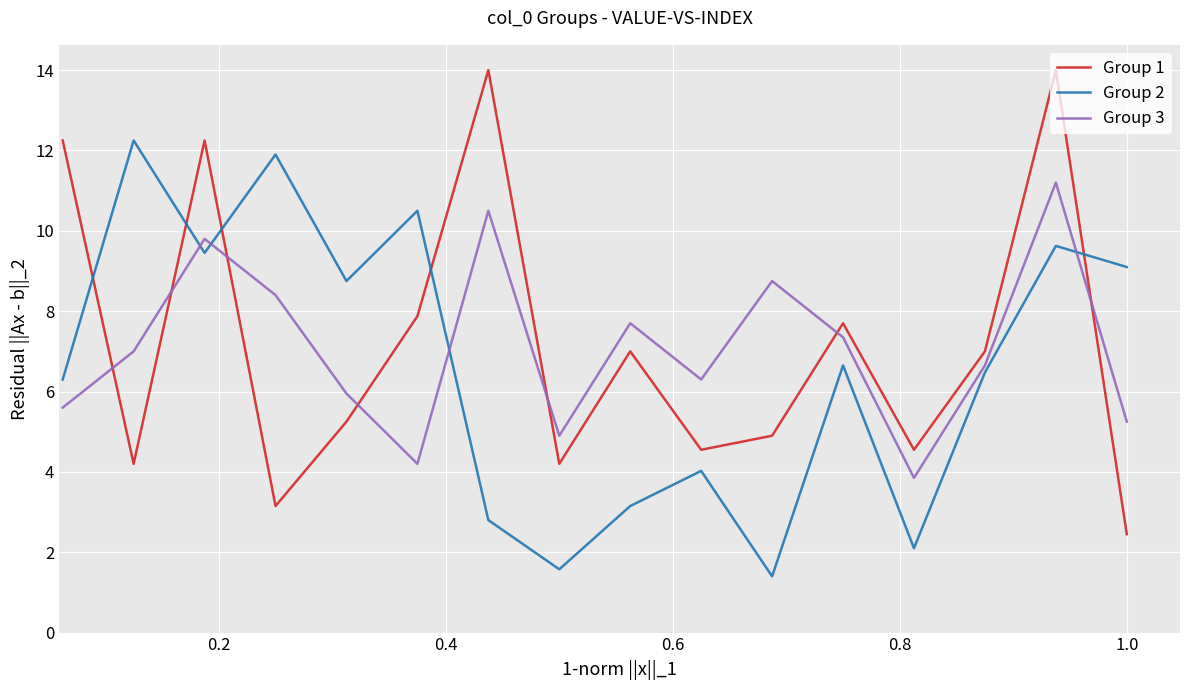

Rank the series by their maximum value, from lowest to highest.

Group 3, Group 2, Group 1